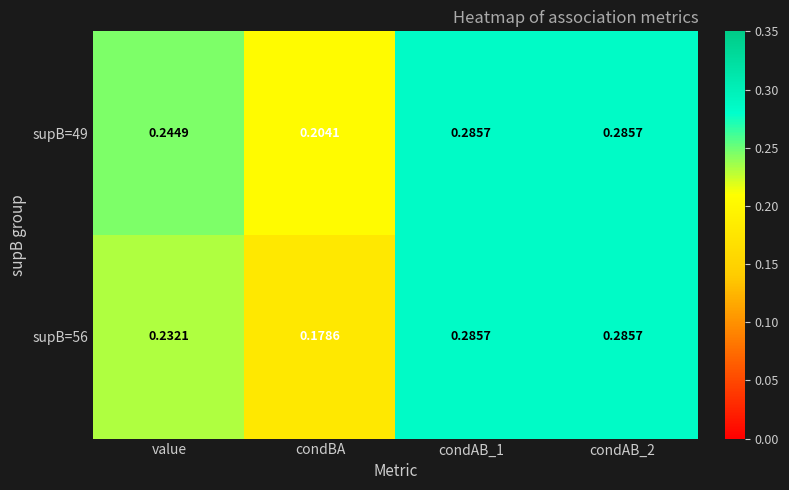

At which category does the chart reach its minimum across all series?

condBA